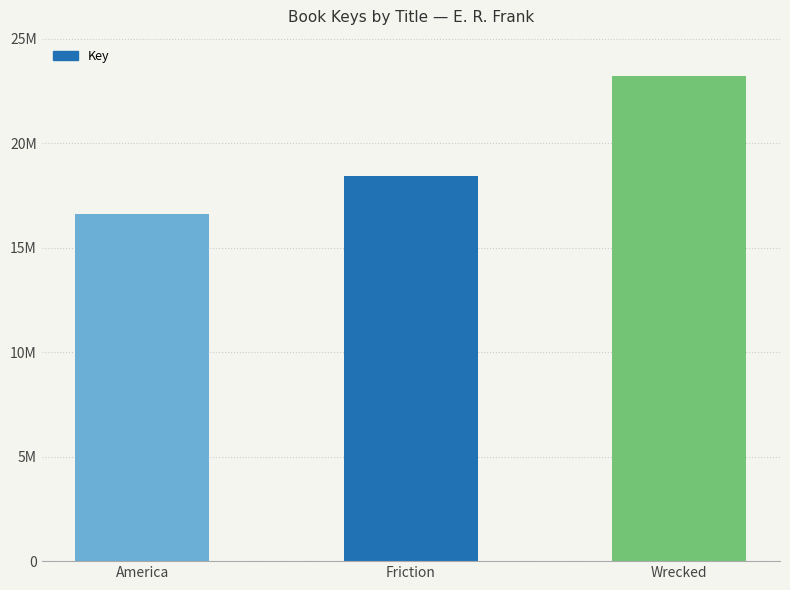

Which label corresponds to the largest value in the chart?

Wrecked